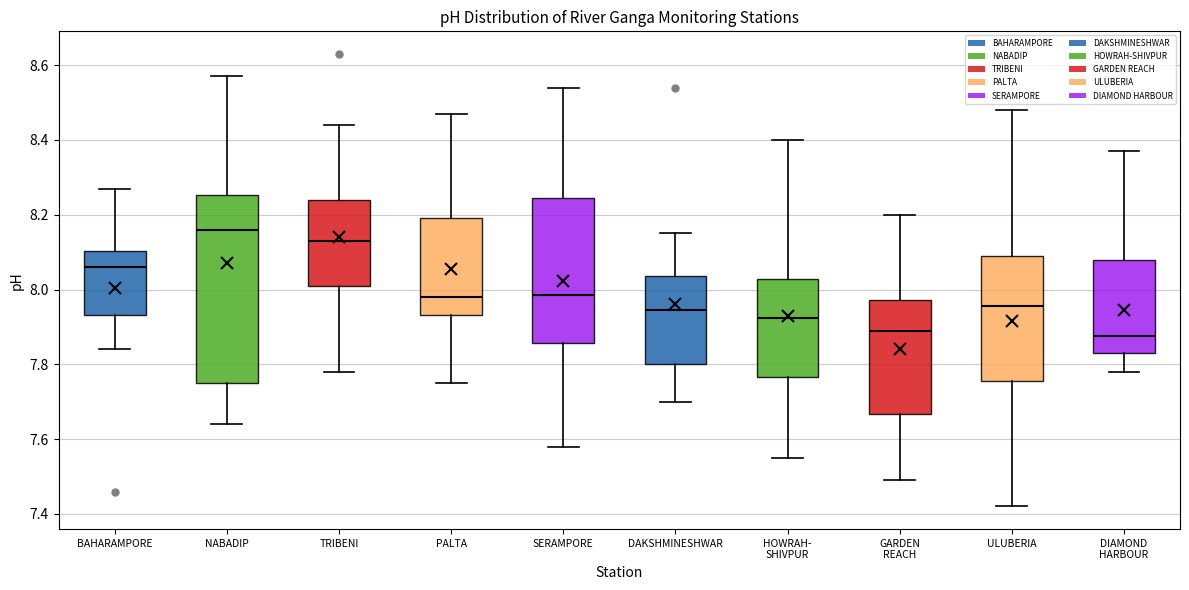

Reading left to right, transcribe this box plot: for each box, give where its median line is, the range the box spans, and where its two whiskers end, as read against the y-axis. The values are not printed on the chart, so give them approximately, as read against the axis.

BAHARAMPORE: median 8.06, box 7.94 to 8.10, whiskers 7.84 to 8.28
NABADIP: median 8.16, box 7.76 to 8.26, whiskers 7.64 to 8.58
TRIBENI: median 8.14, box 8.02 to 8.24, whiskers 7.78 to 8.44
PALTA: median 7.98, box 7.94 to 8.20, whiskers 7.76 to 8.48
SERAMPORE: median 7.98, box 7.86 to 8.24, whiskers 7.58 to 8.54
DAKSHMINESHWAR: median 7.94, box 7.80 to 8.04, whiskers 7.70 to 8.16
HOWRAH- SHIVPUR: median 7.92, box 7.76 to 8.02, whiskers 7.56 to 8.40
GARDEN REACH: median 7.90, box 7.66 to 7.98, whiskers 7.50 to 8.20
ULUBERIA: median 7.96, box 7.76 to 8.10, whiskers 7.42 to 8.48
DIAMOND HARBOUR: median 7.88, box 7.84 to 8.08, whiskers 7.78 to 8.38